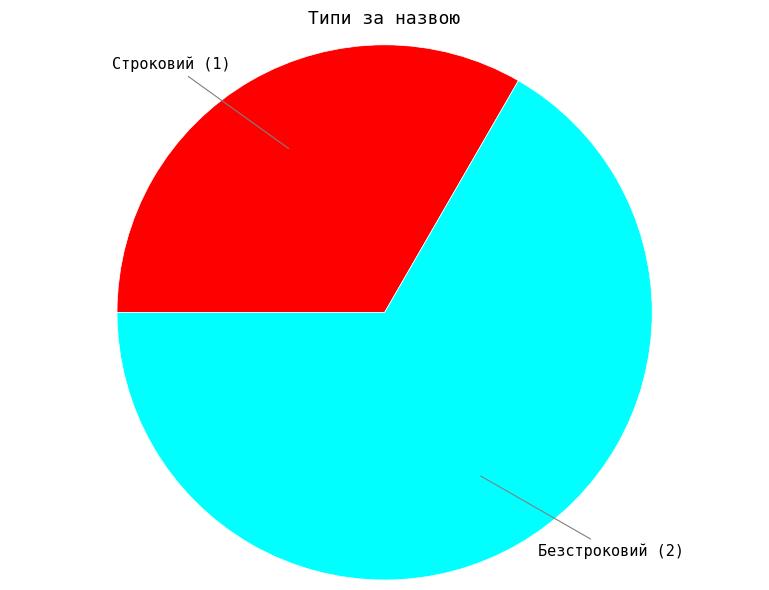

Count the number of slices in the pie.

2